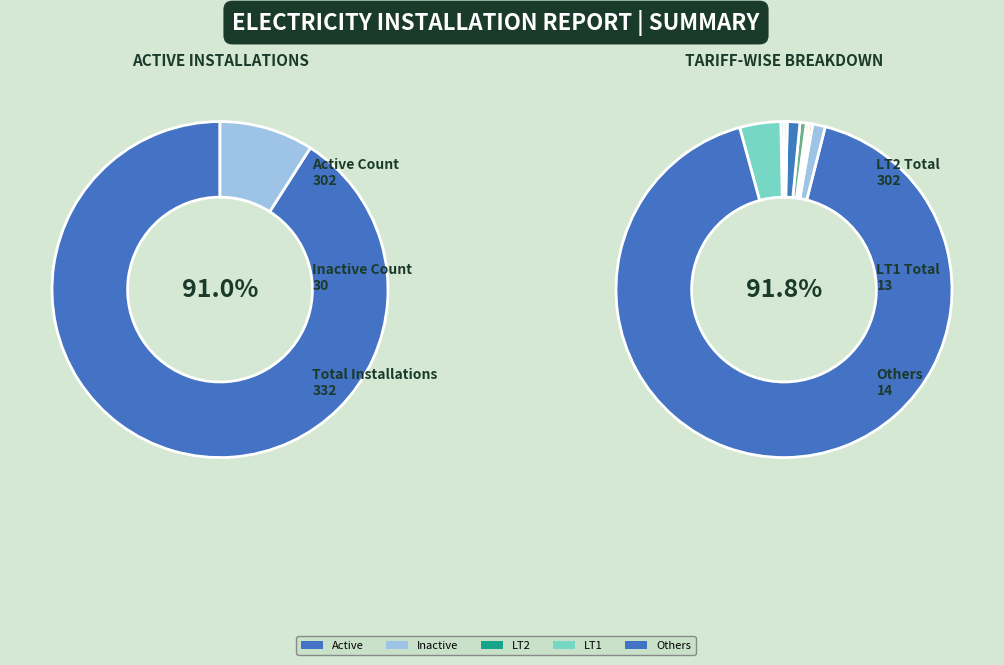

Is there any slice that represents more than half of the pie?

Yes